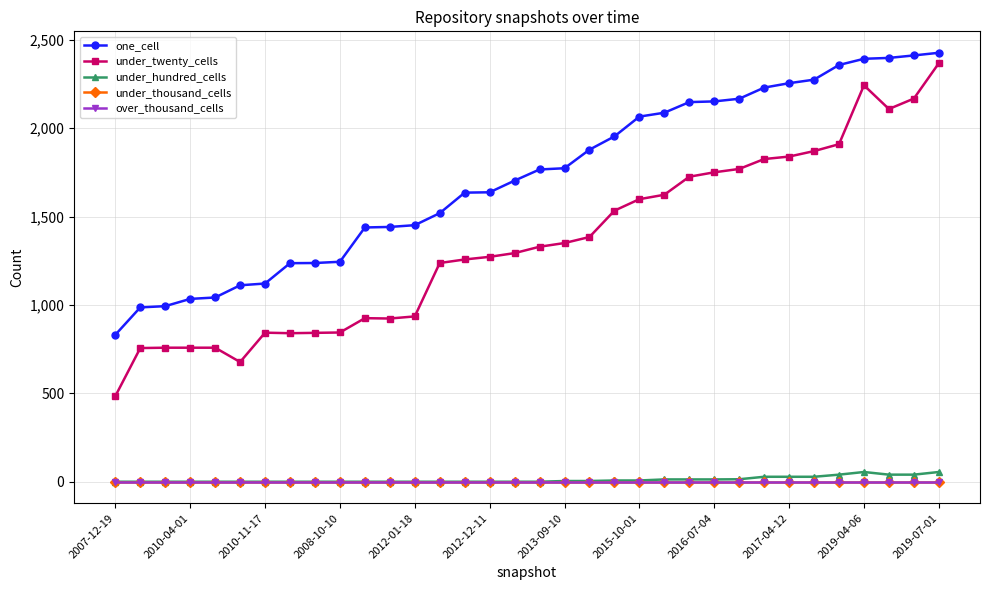

Rank the series by their maximum value, from highest to lowest.

one_cell, under_twenty_cells, under_hundred_cells, under_thousand_cells, over_thousand_cells